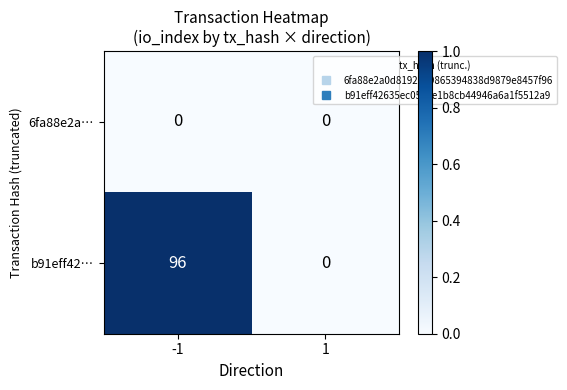

Rank the series by their maximum value, from lowest to highest.

6fa88e2a…, b91eff42…